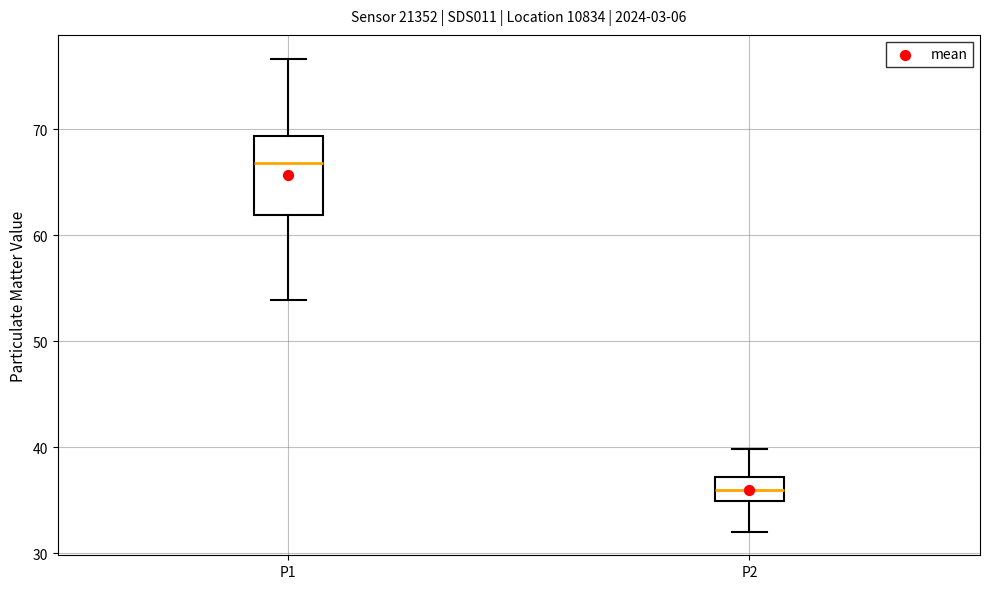

Where is the lower edge of the box for P1 on the y-axis? The values are not printed on the chart, so give them approximately, as read against the axis.

62